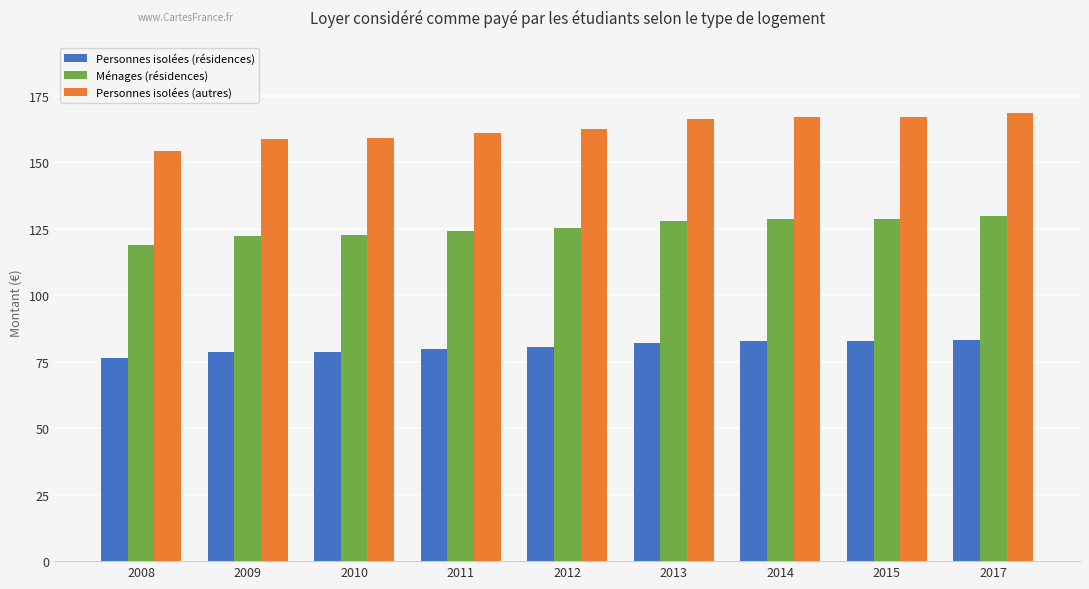

What is the total value across all series at 2015?

378.5